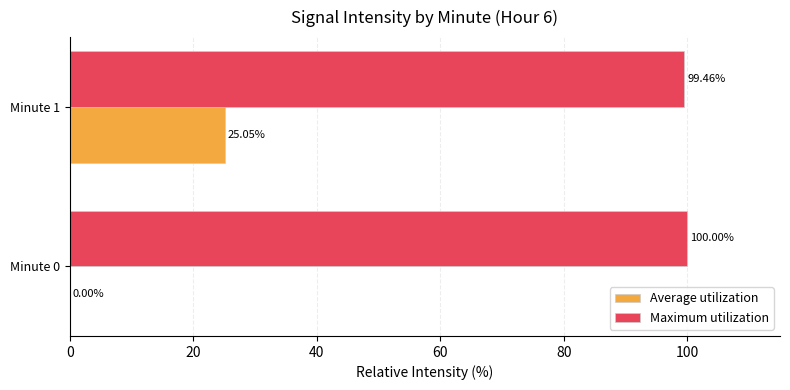

Between Minute 0 and Minute 1, which series saw the biggest shift?

Average utilization